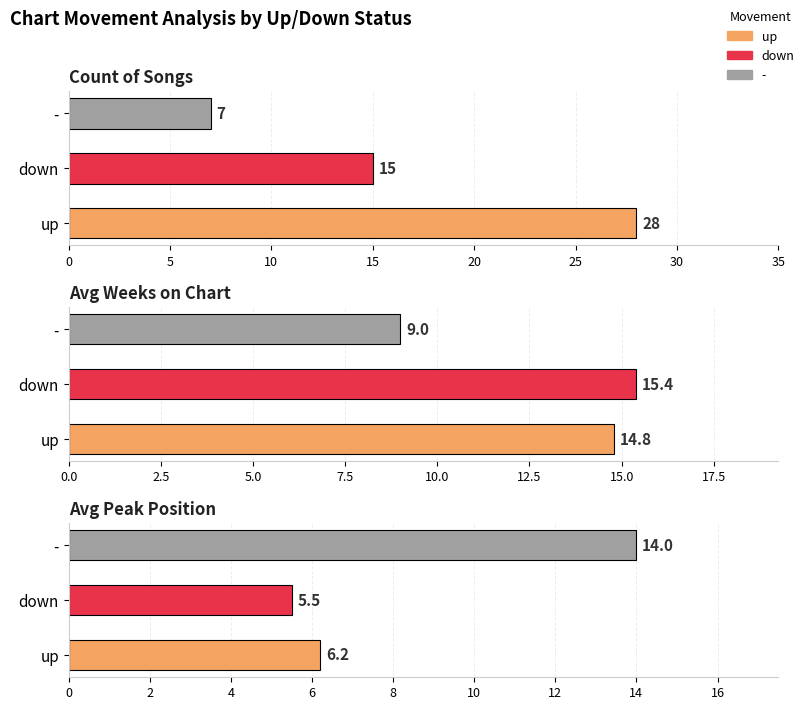

What value does the data have at up, to the nearest 10?

30